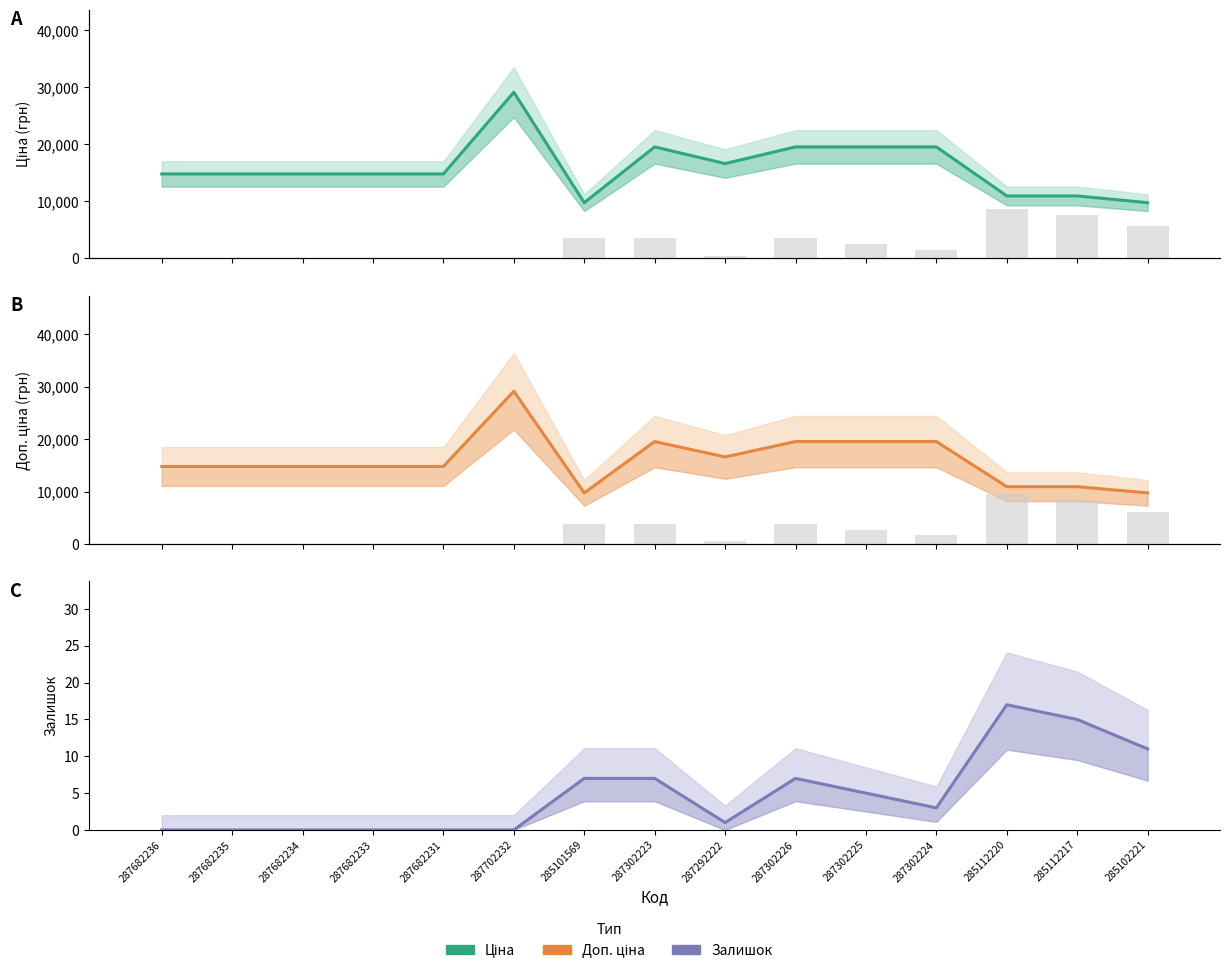

Between 287292222 and 287302224, which series saw the biggest shift?

Ціна